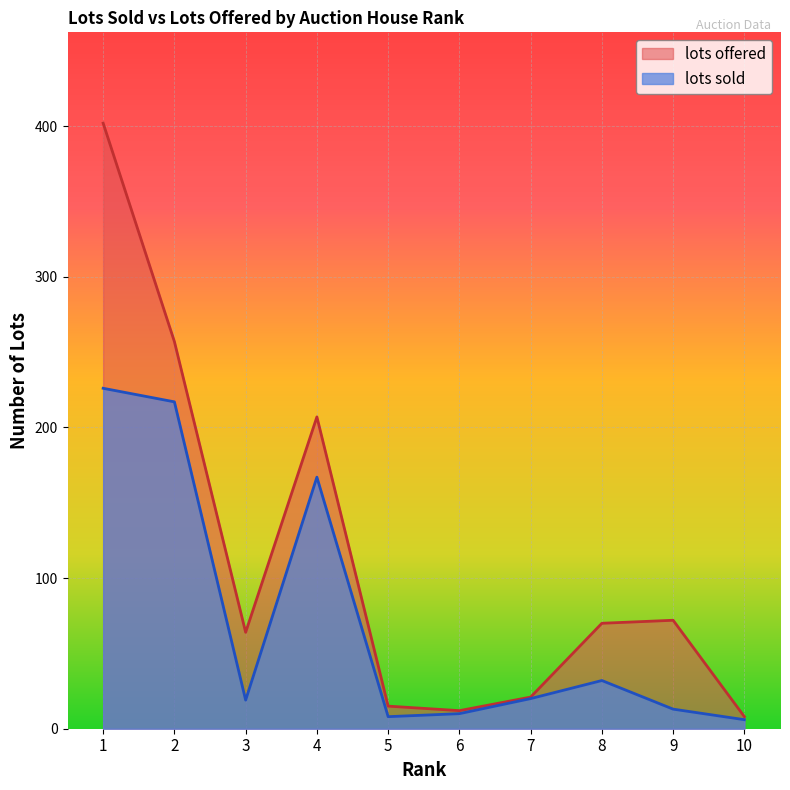

What is the smallest value displayed?

6